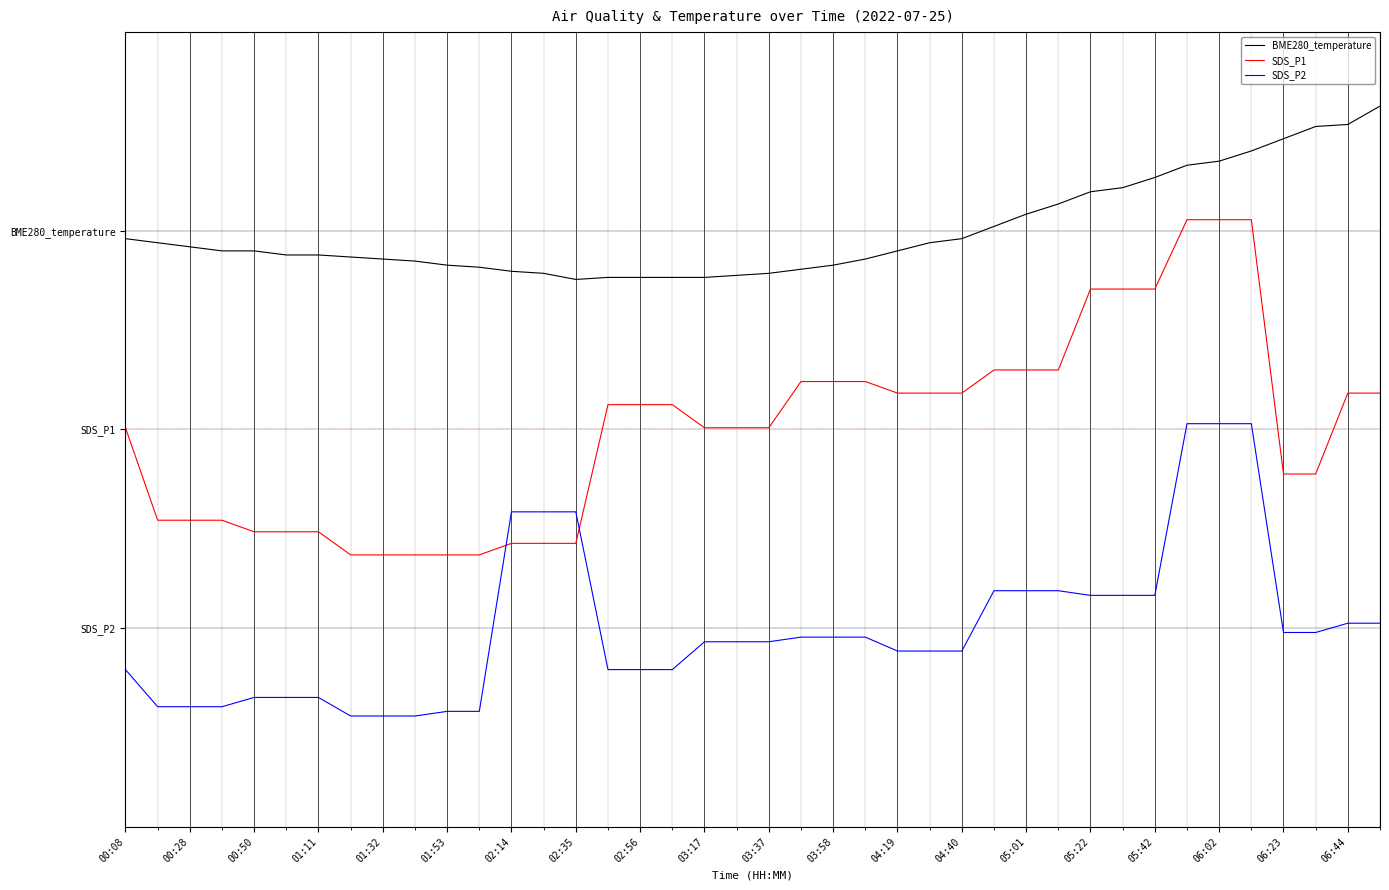

At how many categories does at least one series exceed 2?

13